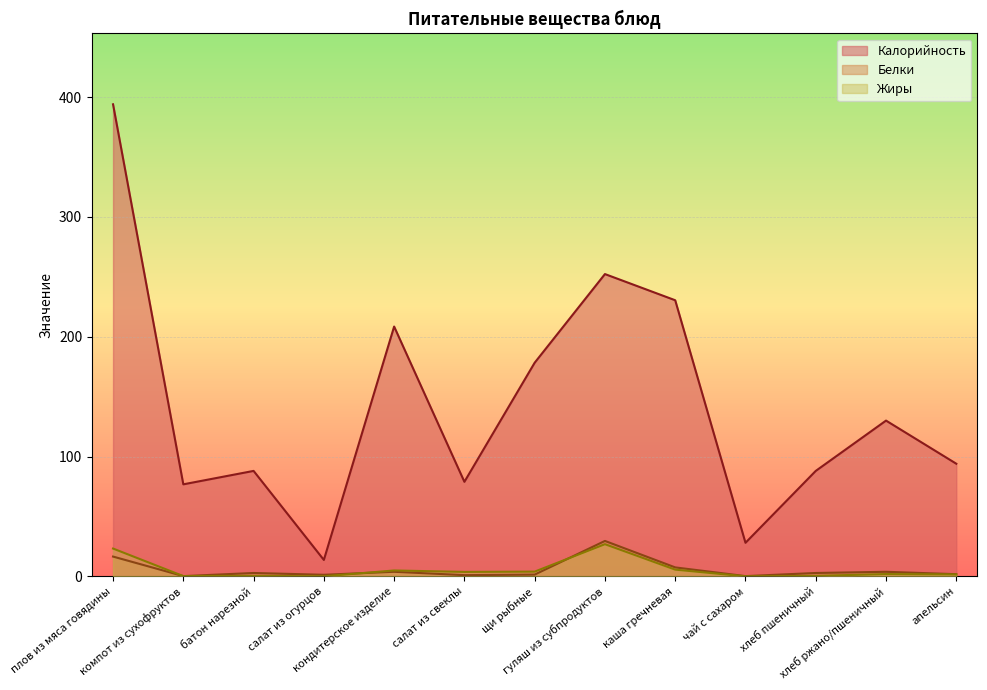

How many interior local peaks does the Жиры series have?

4